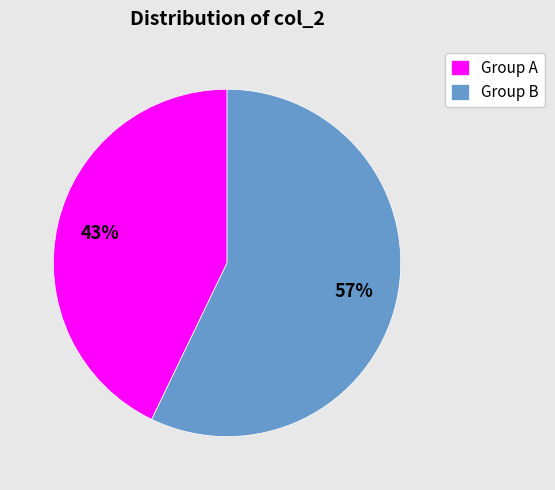

Between Group A and Group B, which is larger?

Group B